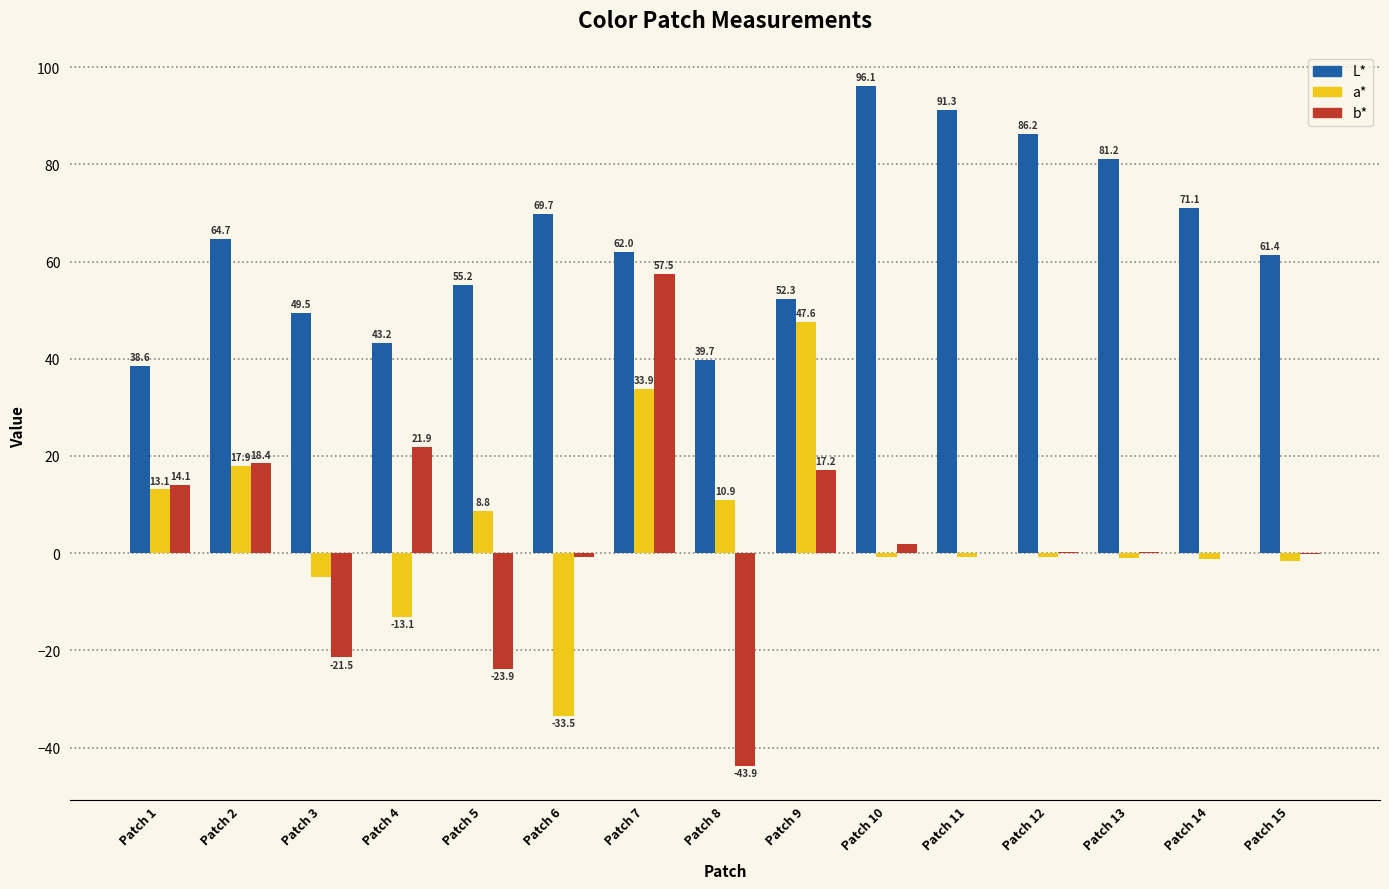

Does the chart contain stacked bars?

No